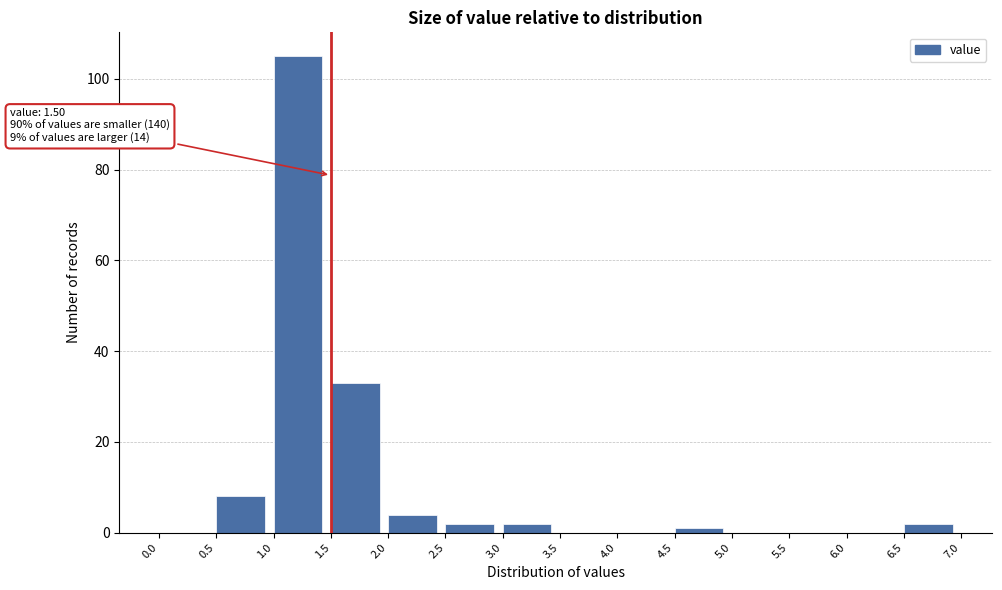

Over which range of the x-axis is the bar tallest?

1.0 to 1.5